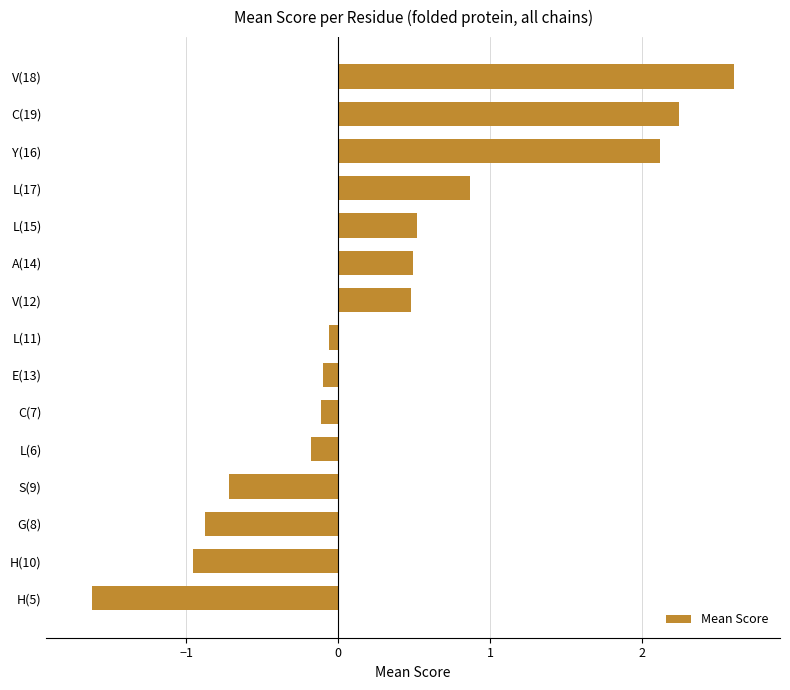

Reading bottom to top, what are all the values shown in this chart?

H(5)=-1.6	H(10)=-1.0	G(8)=-0.9	S(9)=-0.7	L(6)=-0.2	C(7)=-0.1	E(13)=-0.1	L(11)=-0.1	V(12)=0.5	A(14)=0.5	L(15)=0.5	L(17)=0.9	Y(16)=2.1	C(19)=2.2	V(18)=2.6